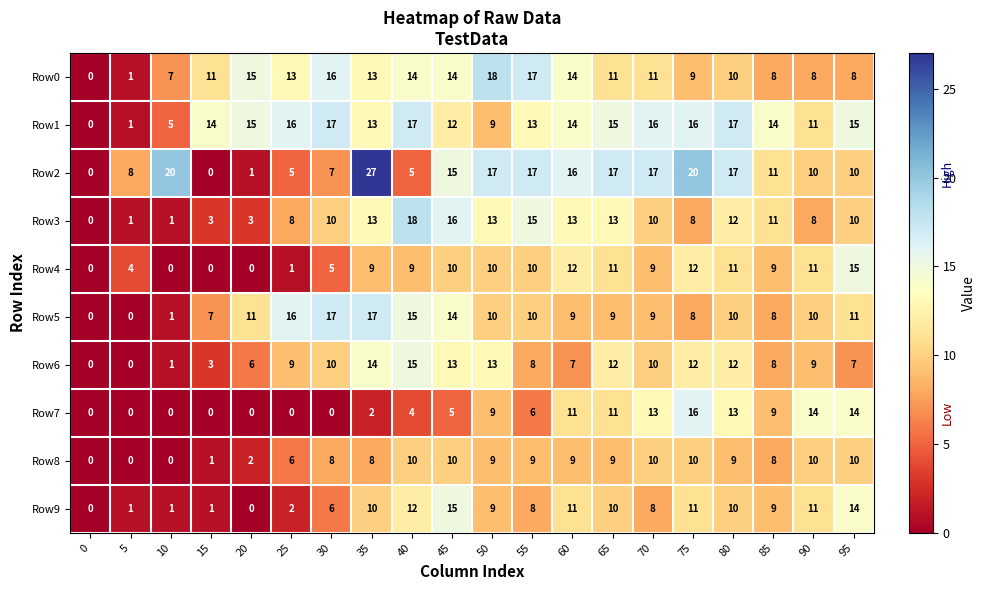

The value of Row4 at 0 is 0. True or false?

True